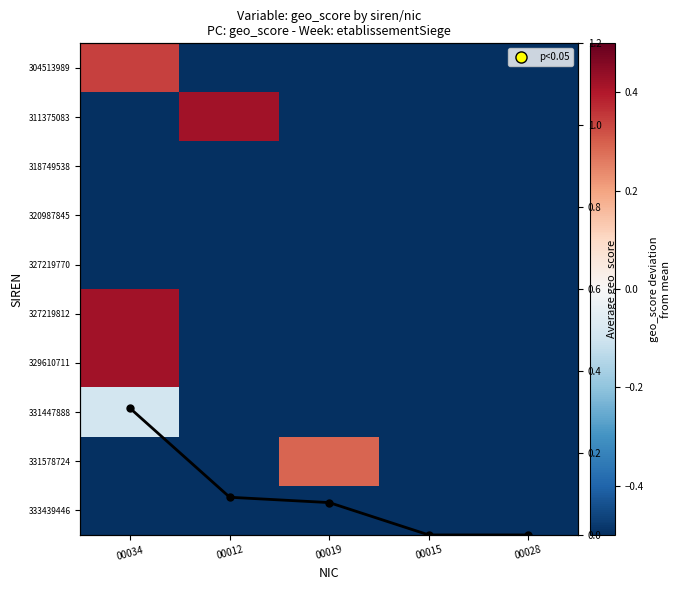

List the labels in order of 327219812 value, largest first.

00034, 00012, 00019, 00015, 00028